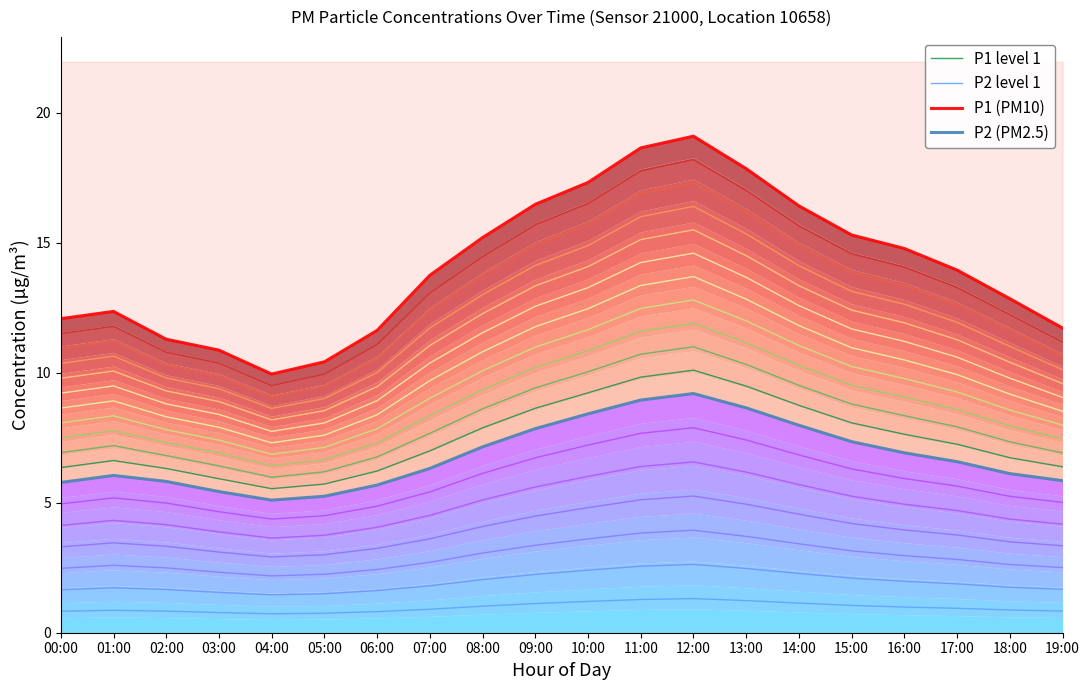

True or false: P2 (PM2.5) and P1 (PM10) intersect in this chart.

False